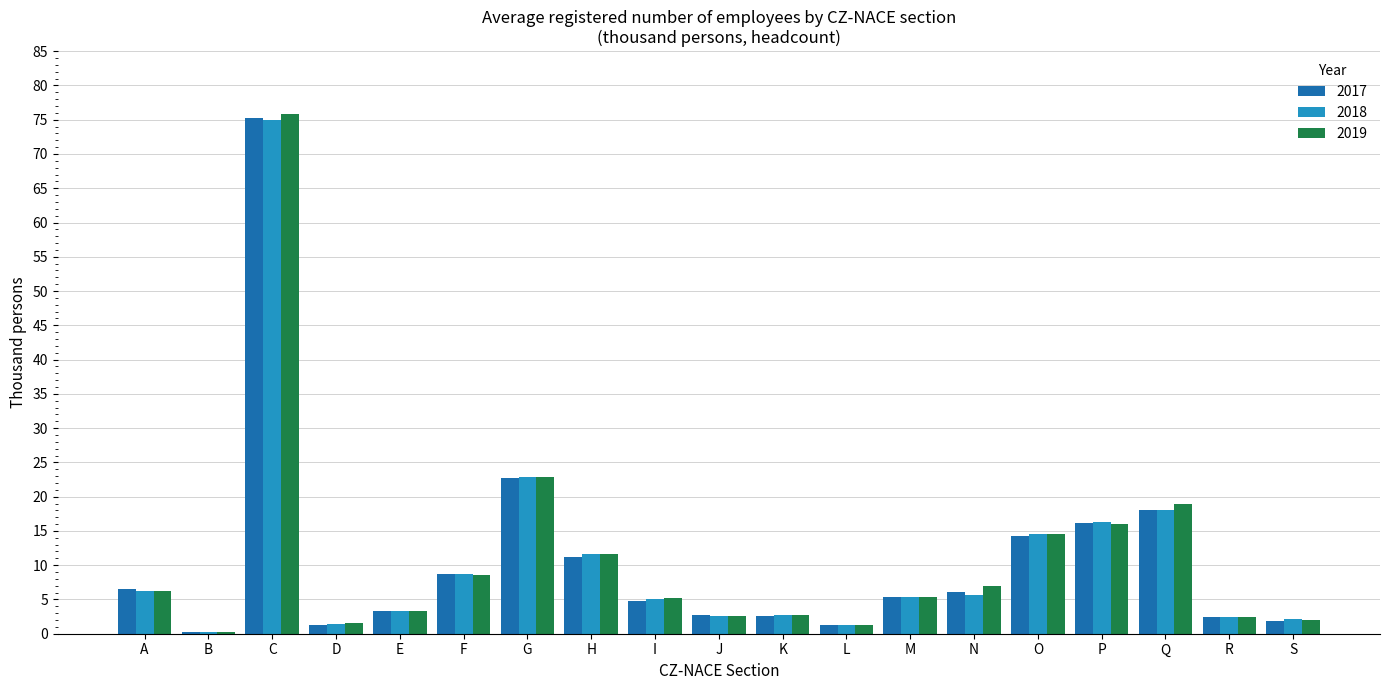

Where is 2018 nearest to the value 37?

G